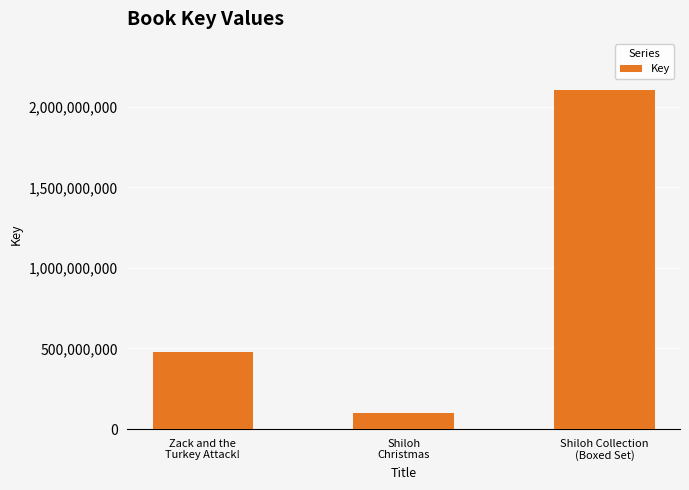

Count the values in the range 100274529 to 2105722433.

3